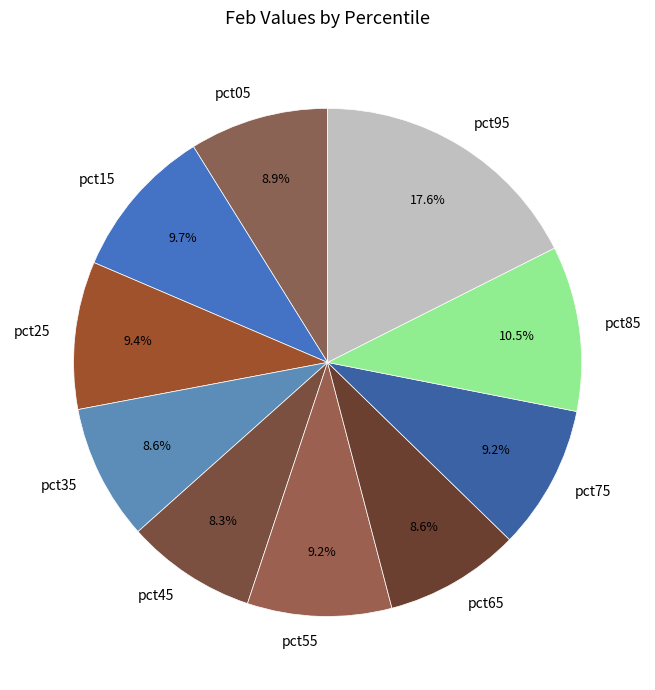

What percentage is the pct25 slice, to the nearest percent?

9%